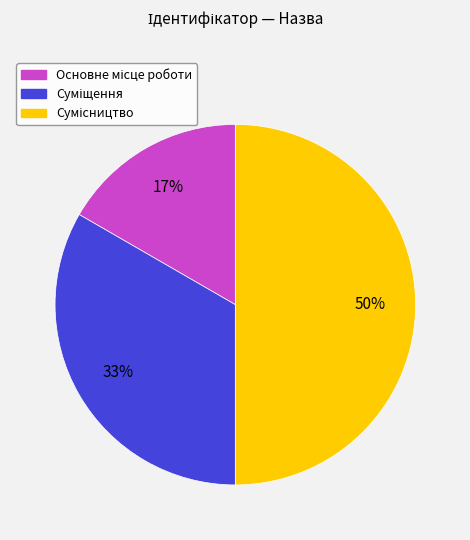

To the nearest percent, what is the average slice percentage?

33%